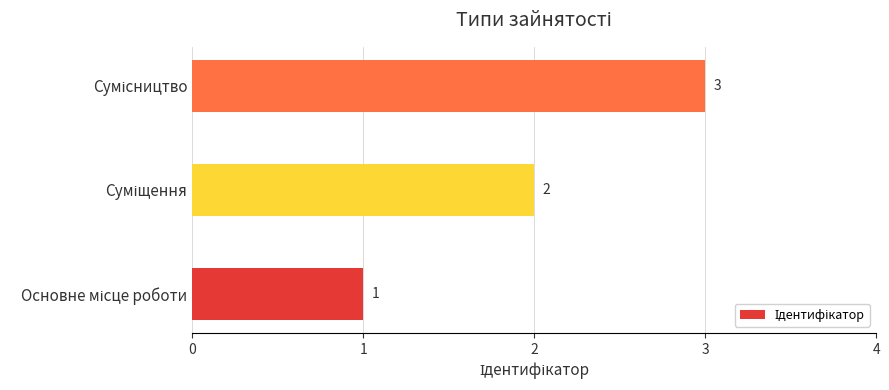

What is the difference between the maximum and minimum values?

2